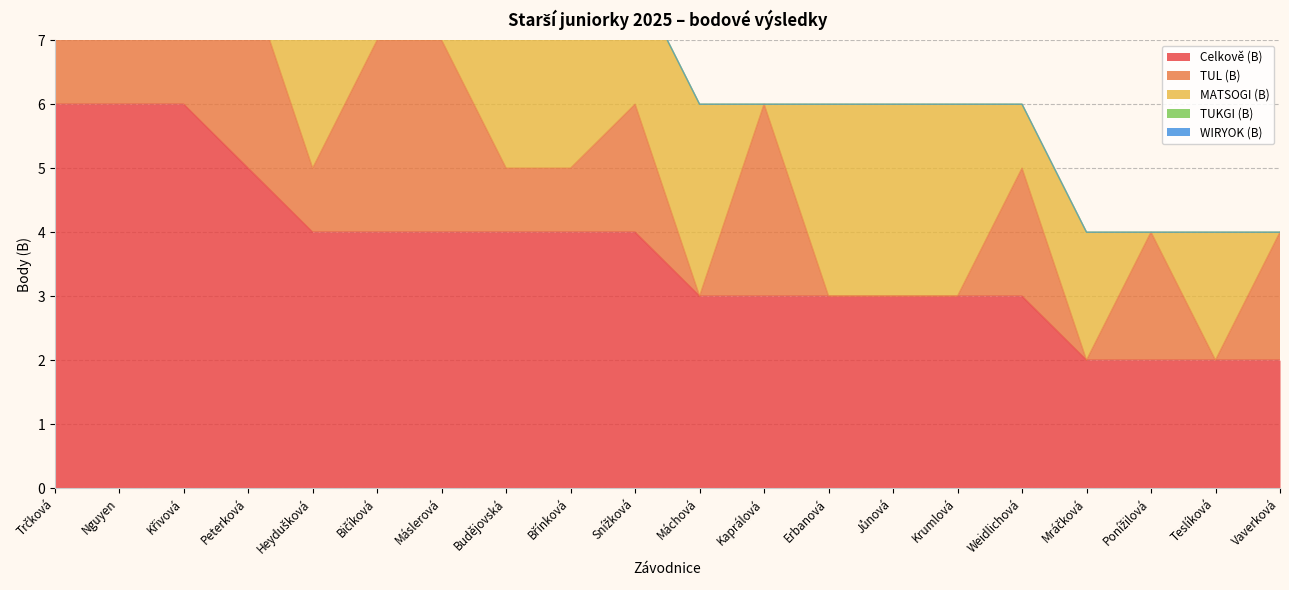

After their last crossing, which series has the higher values: MATSOGI (B) or TUL (B)?

TUL (B)